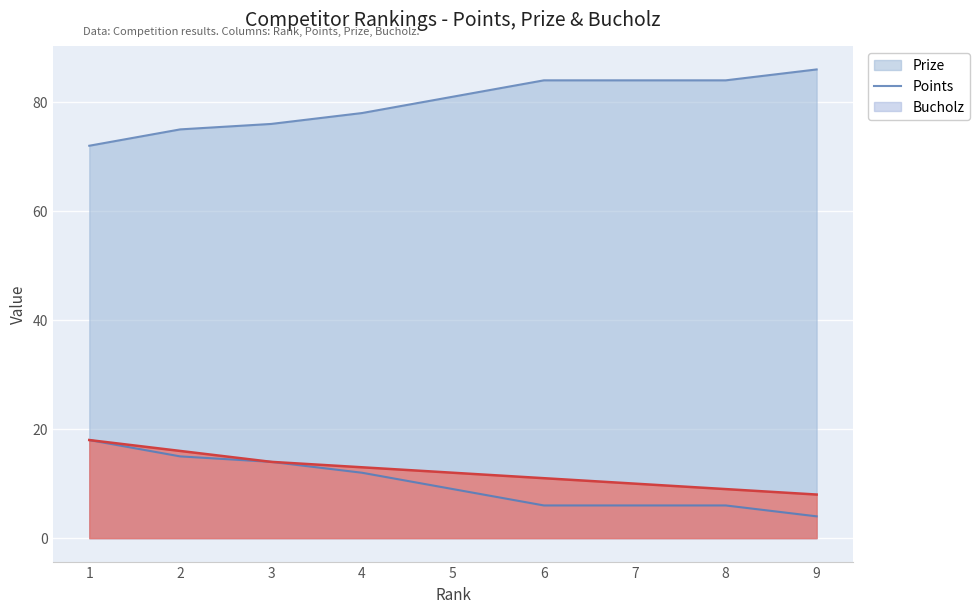

At which label does Prize reach its peak?

1